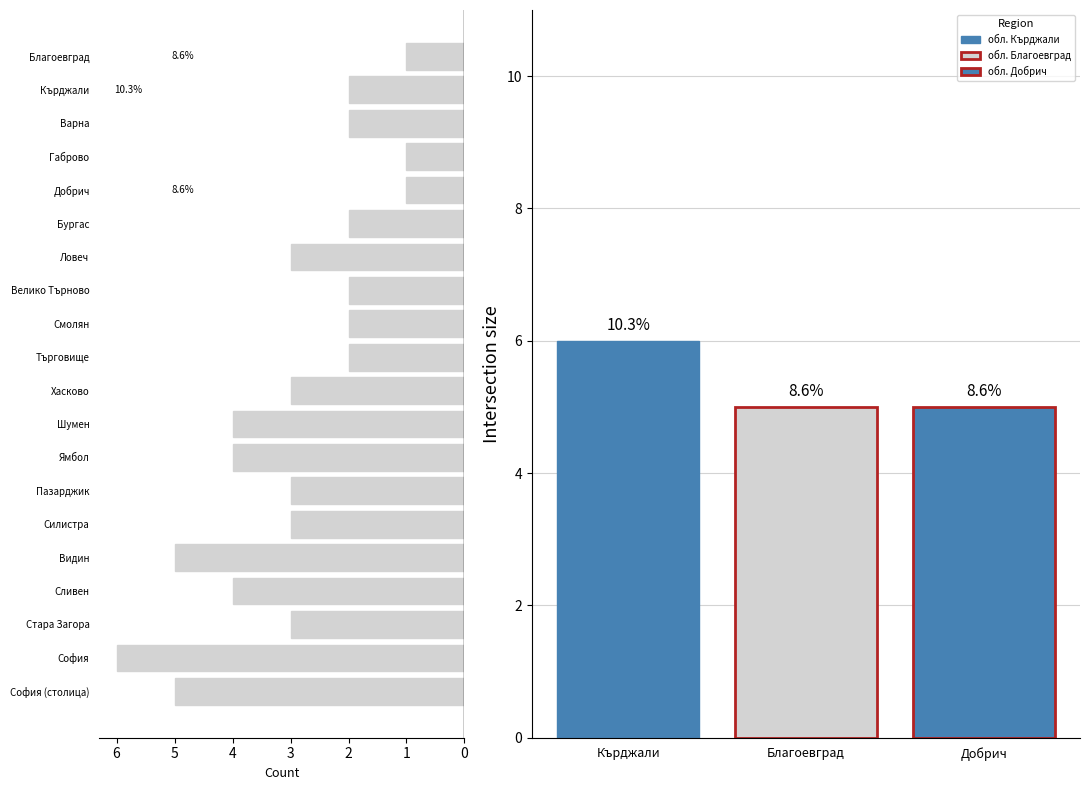

Reading left to right, extract all data points from this chart.

1	2	2	1	1	2	3	2	2	2	3	4	4	3	3	5	4	3	6	5